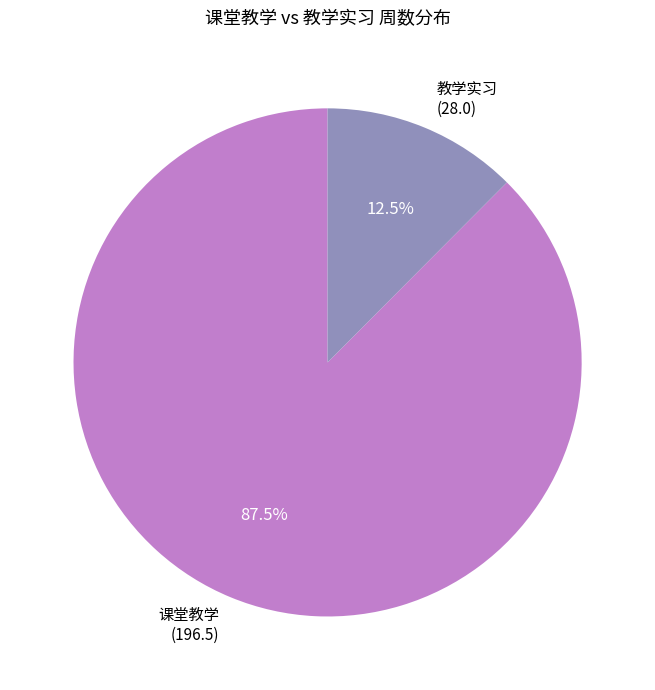

Which has a higher value, 教学实习 (28.0) or 课堂教学 (196.5)?

课堂教学 (196.5)